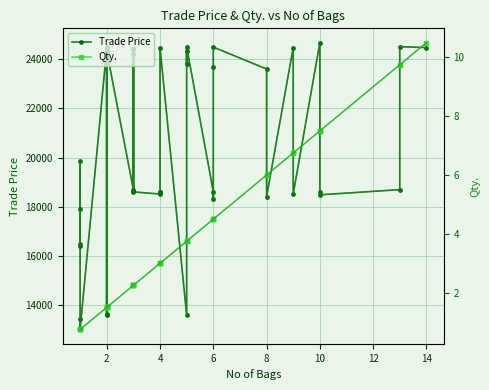

True or false: Qty. has a value of 3.5 at 15.

False